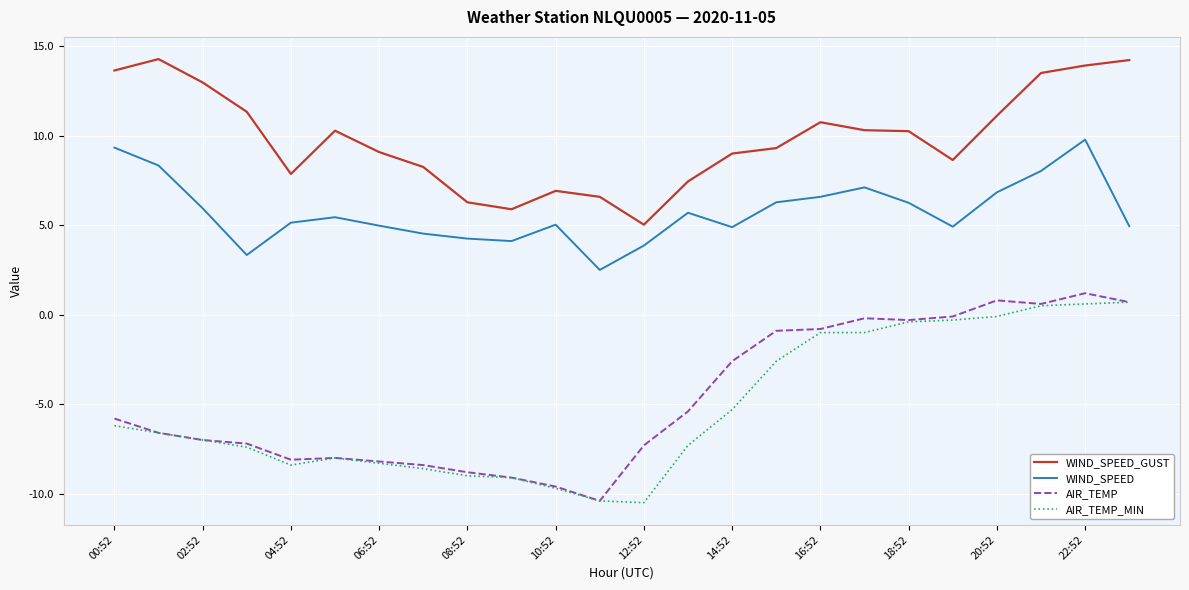

What is the greatest value displayed?

14.3